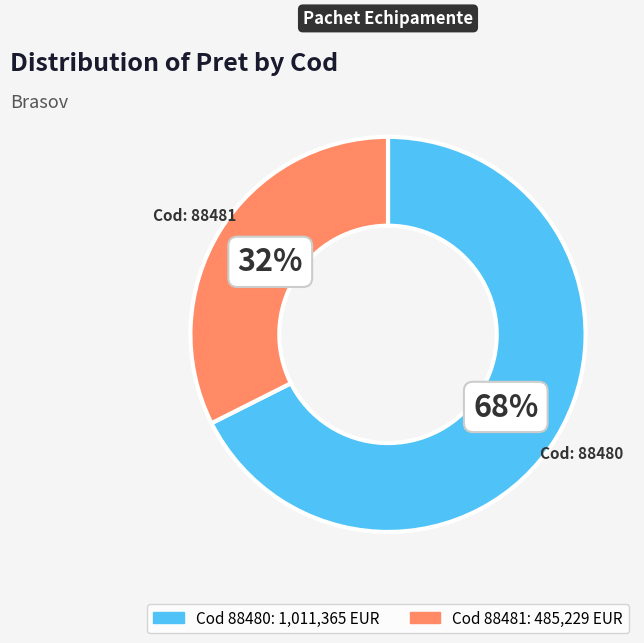

Does any single category account for the majority?

Yes